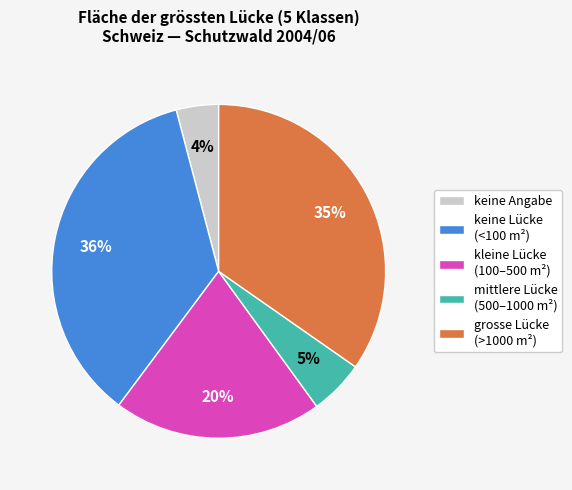

To the nearest percent, what portion does keine Angabe represent?

4%